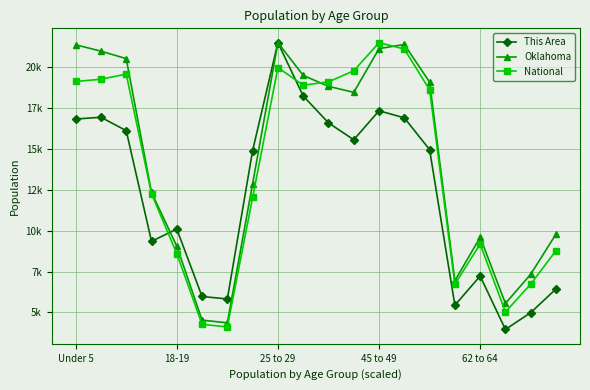

Does the chart have visible grid lines?

Yes